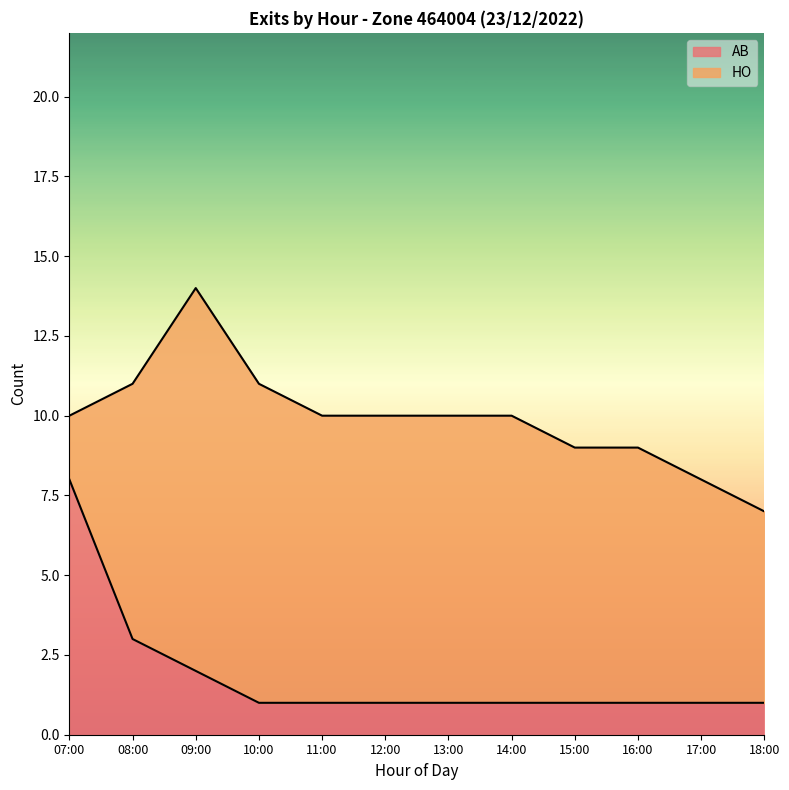

Reading right to left, what are all the values shown in this chart?

18:00=1	17:00=1	16:00=1	15:00=1	14:00=1	13:00=1	12:00=1	11:00=1	10:00=1	09:00=2	08:00=3	07:00=8